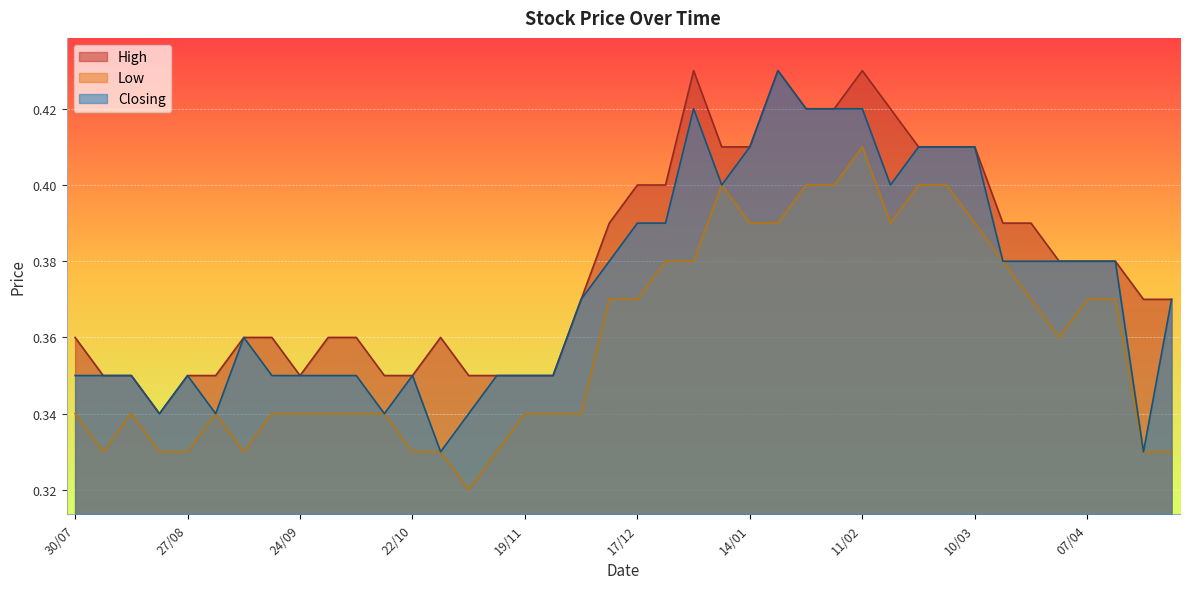

At which label does Low reach its peak?

11/02